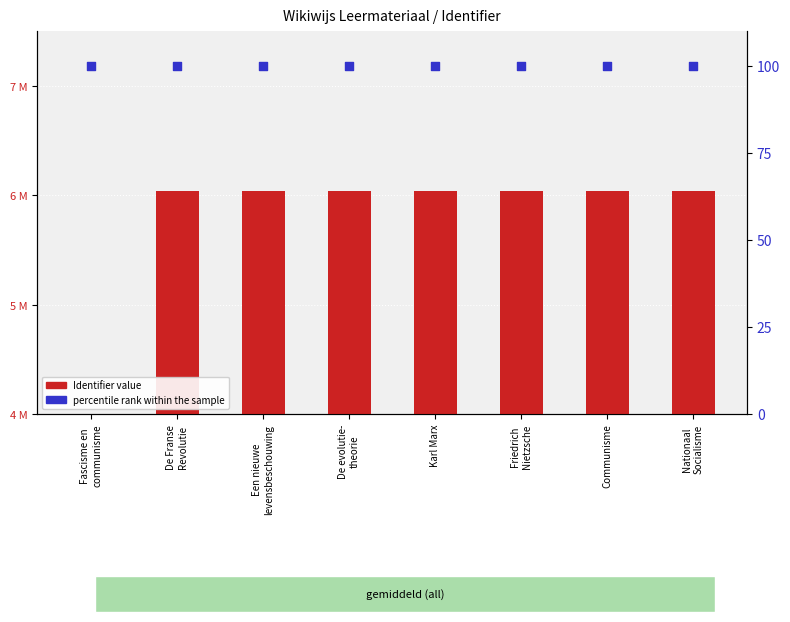

Which series reaches the minimum Y coordinate?

Identifier